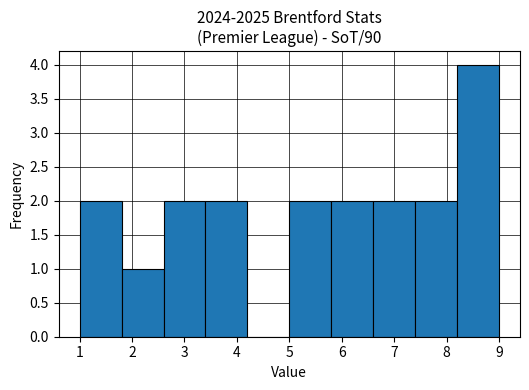

Reading left to right, transcribe this chart: for each bar, give the range it covers on the x-axis and its height. The values are not printed on the chart, so give them approximately, as read against the axis.

1.0 to 1.8: 2
1.8 to 2.6: 1
2.6 to 3.4: 2
3.4 to 4.2: 2
4.2 to 5.0: 0
5.0 to 5.8: 2
5.8 to 6.6: 2
6.6 to 7.4: 2
7.4 to 8.2: 2
8.2 to 9.0: 4